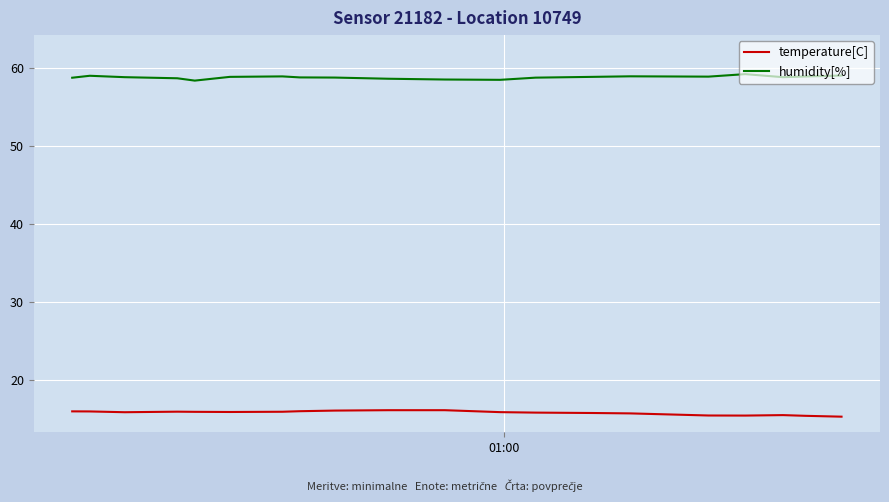

True or false: humidity[%] and temperature[C] cross at least once.

False